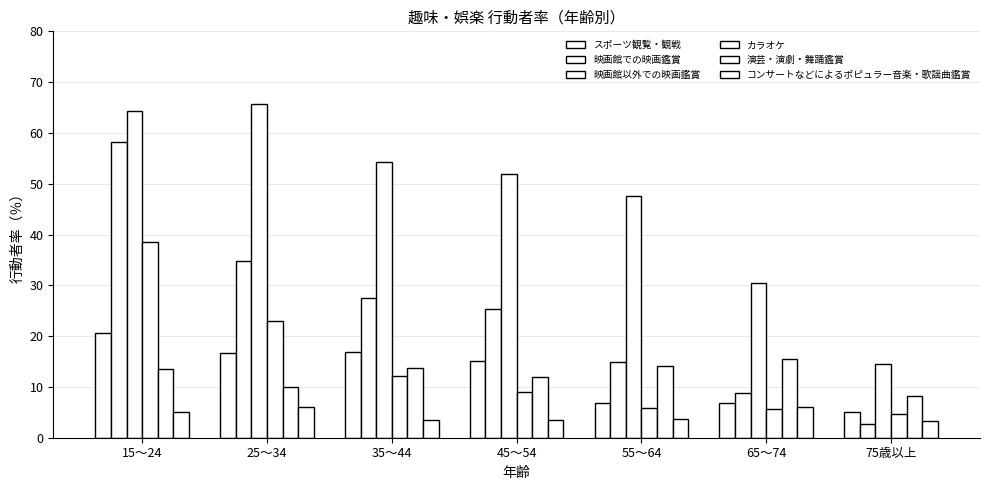

Reading left to right, transcribe all the data shown in this chart.

スポーツ観覧・観戦: 20.6	16.6	16.9	15.2	6.8	6.9	5.1
映画館での映画鑑賞: 58.3	34.7	27.5	25.3	15.0	8.9	2.7
映画館以外での映画鑑賞: 64.4	65.7	54.2	51.9	47.6	30.4	14.5
カラオケ: 38.5	22.9	12.2	9.0	5.8	5.6	4.6
演芸・演劇・舞踊鑑賞: 13.5	10.0	13.7	12.0	14.2	15.5	8.3
コンサートなどによるポピュラー音楽・歌謡曲鑑賞: 5.1	6.0	3.4	3.5	3.7	6.0	3.2